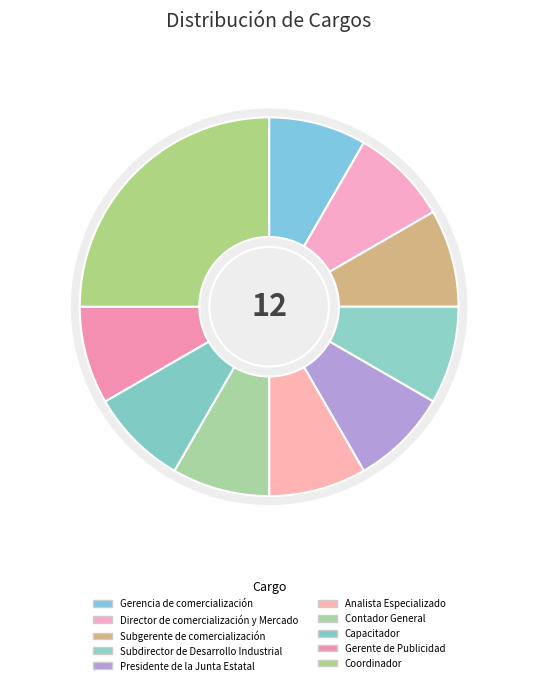

How many segments does this pie chart have?

10